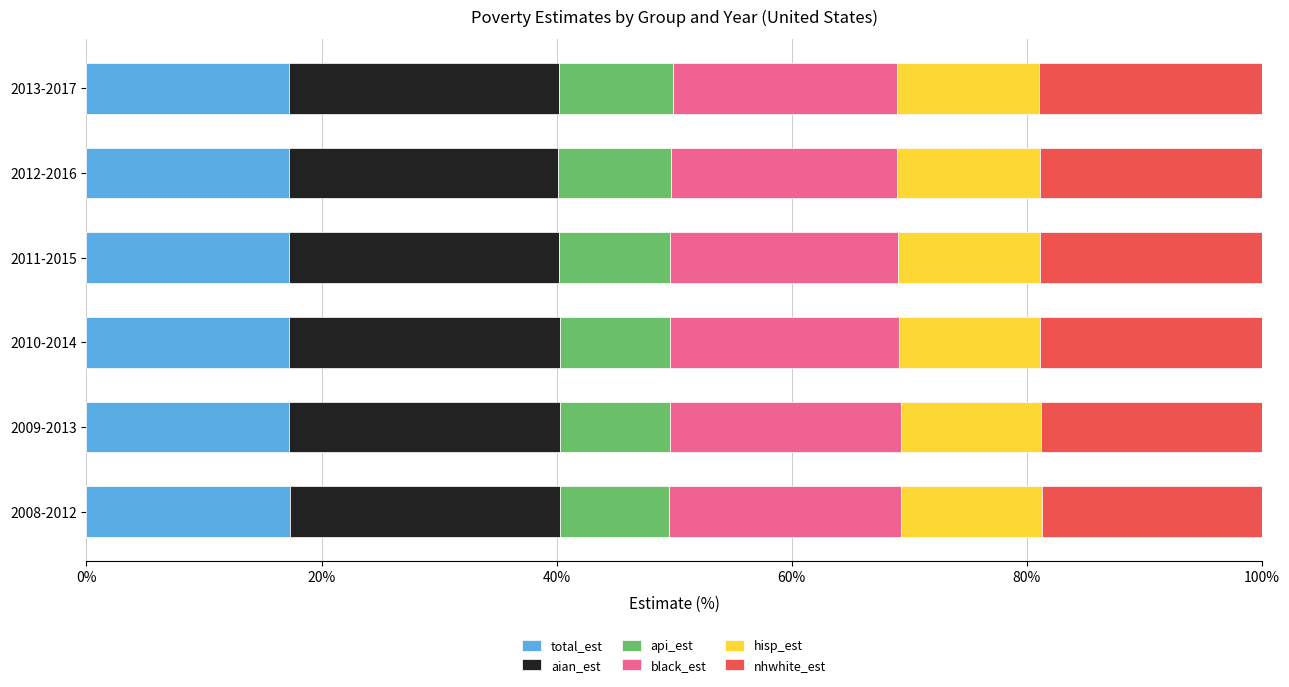

The value of total_est at 2012-2016 is 17.2. True or false?

True